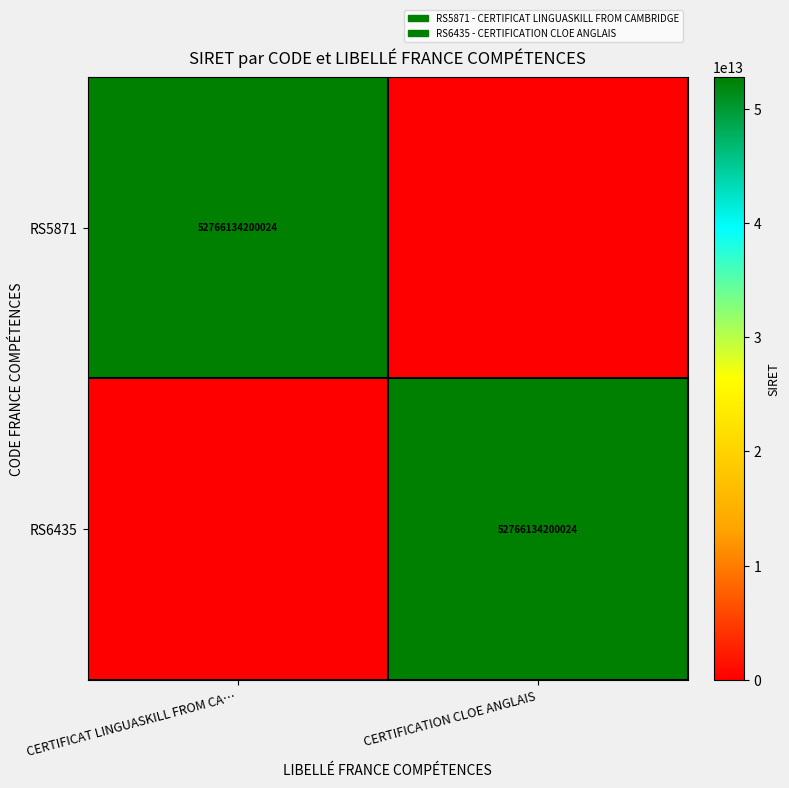

Is it true that RS5871 equals 82466236074665 at CERTIFICAT LINGUASKILL FROM CA…?

False